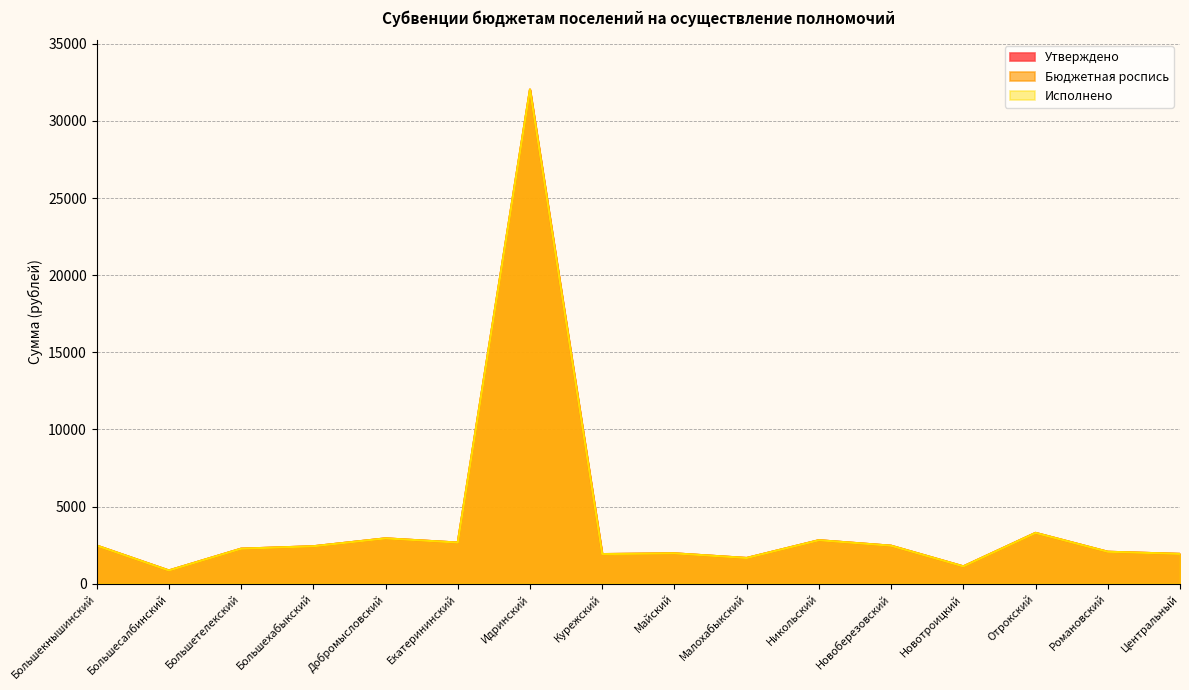

What is the difference between the second highest and second lowest values in the Бюджетная роспись series?

2171